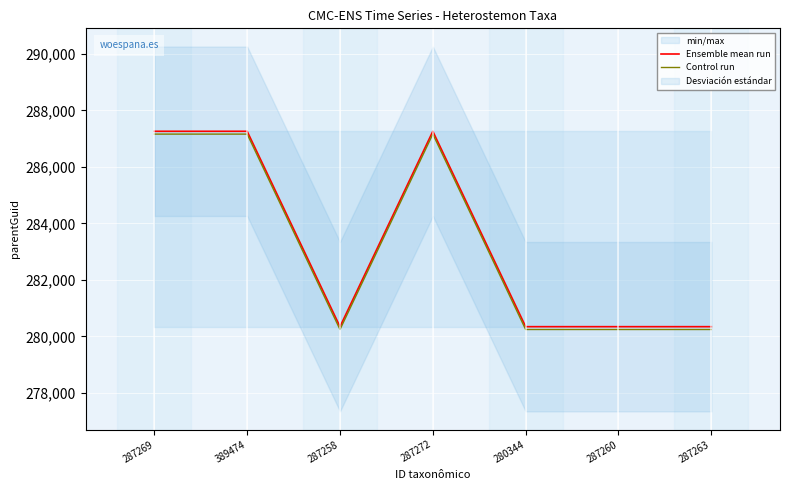

Is the value of Ensemble mean run at 287263 greater than the value of Control run at 287258?

Yes